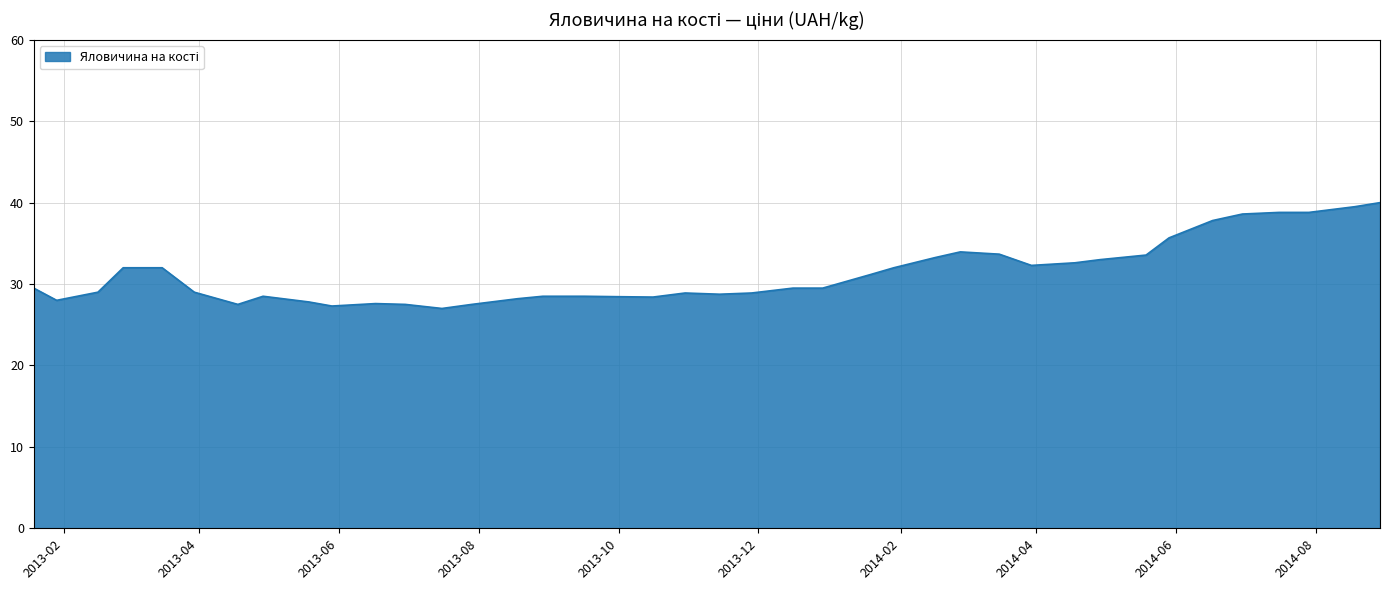

What is the average value?

31.3